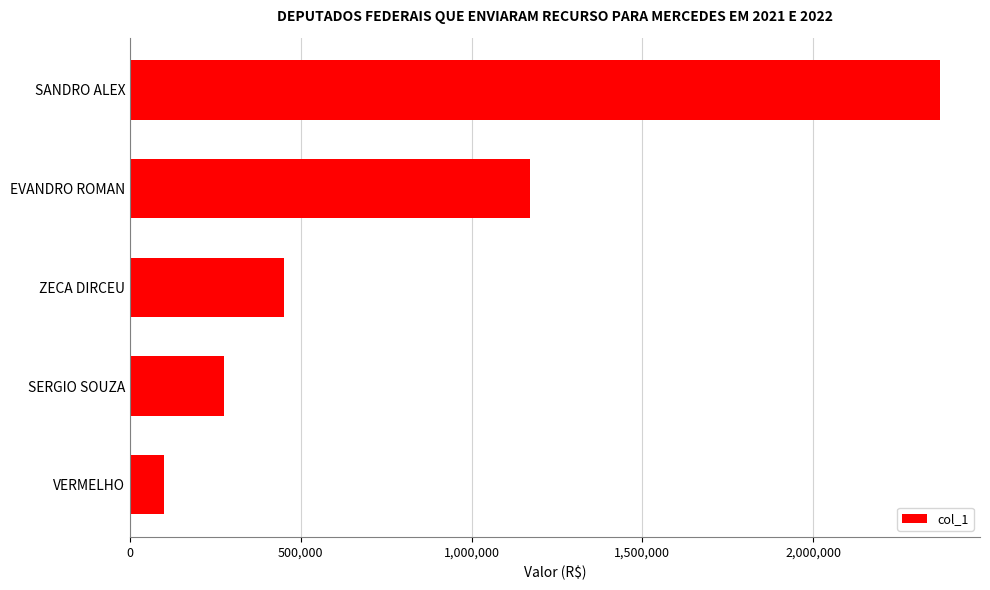

True or false: the data shows 274000 at SERGIO SOUZA.

True